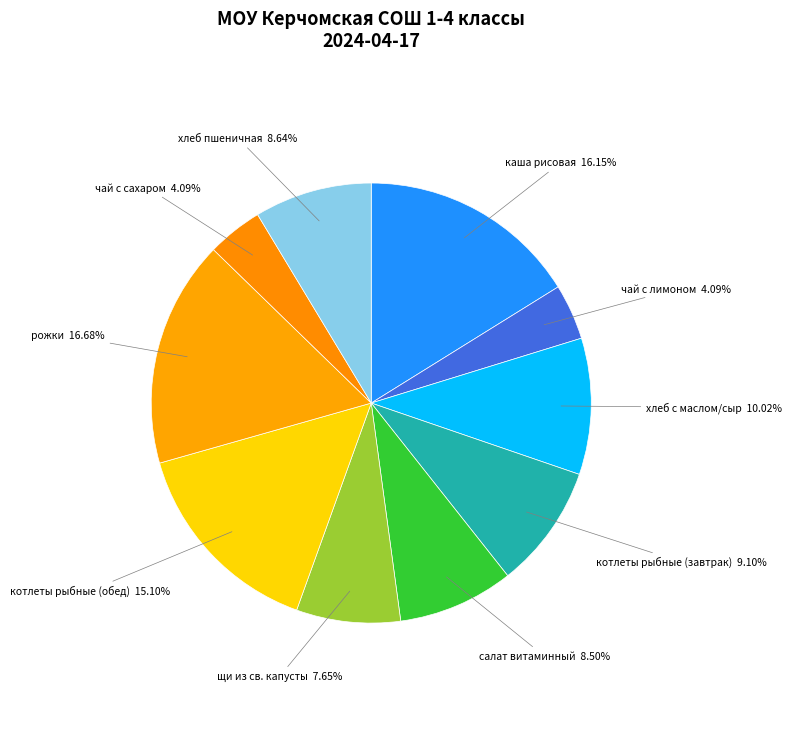

Combined, do чай с сахаром and котлеты рыбные (обед) account for over 50%?

No